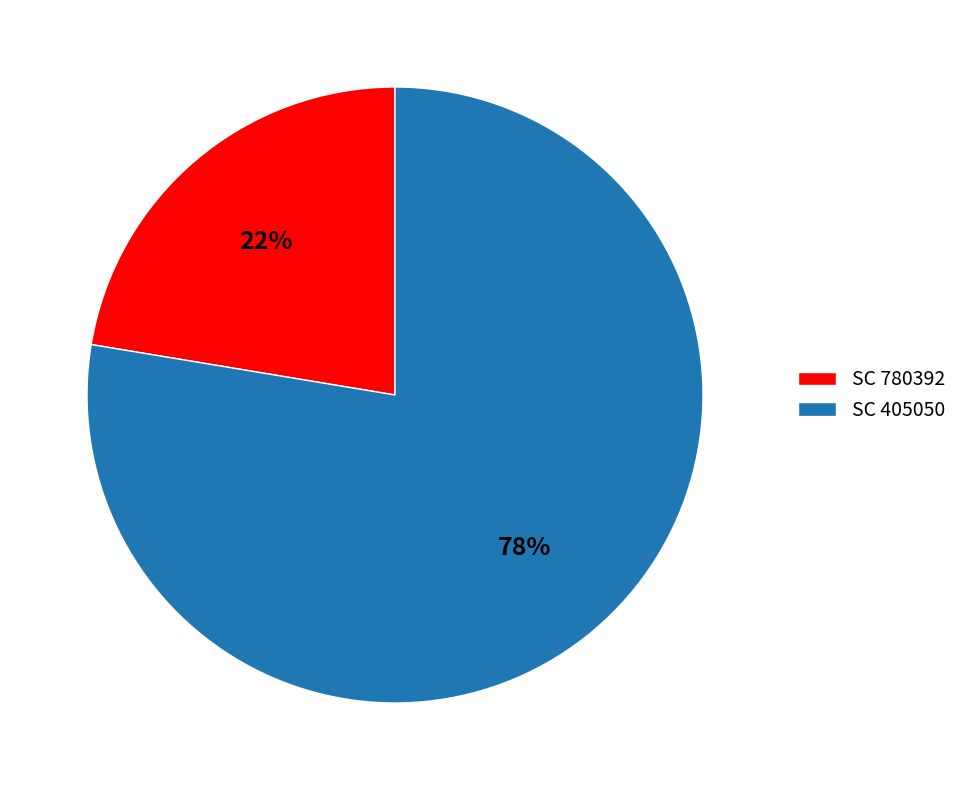

True or false: SC 780392 accounts for 30% of the total.

False